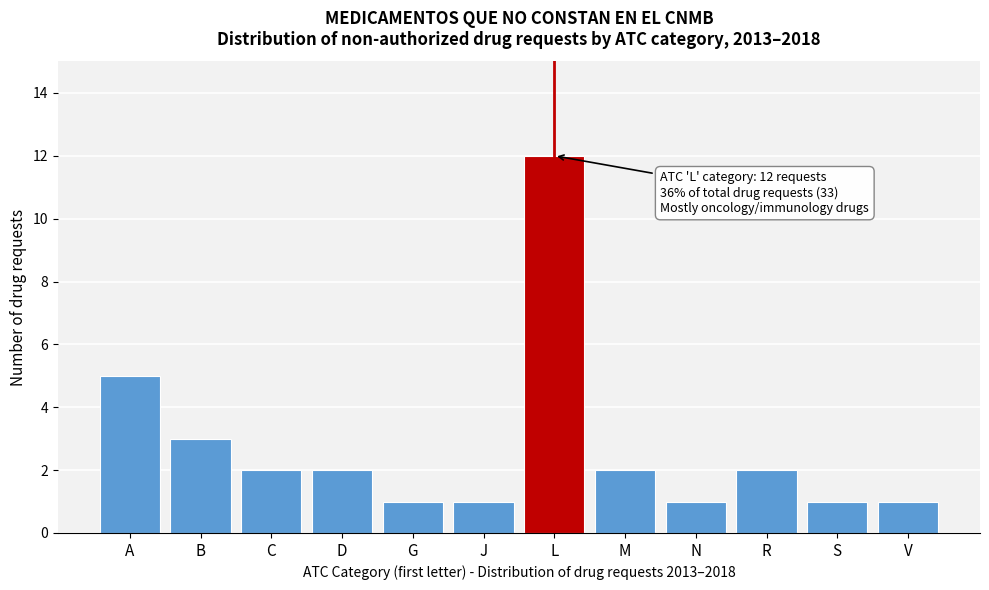

Reading left to right, transcribe all the data shown in this chart.

5	3	2	2	1	1	12	2	1	2	1	1